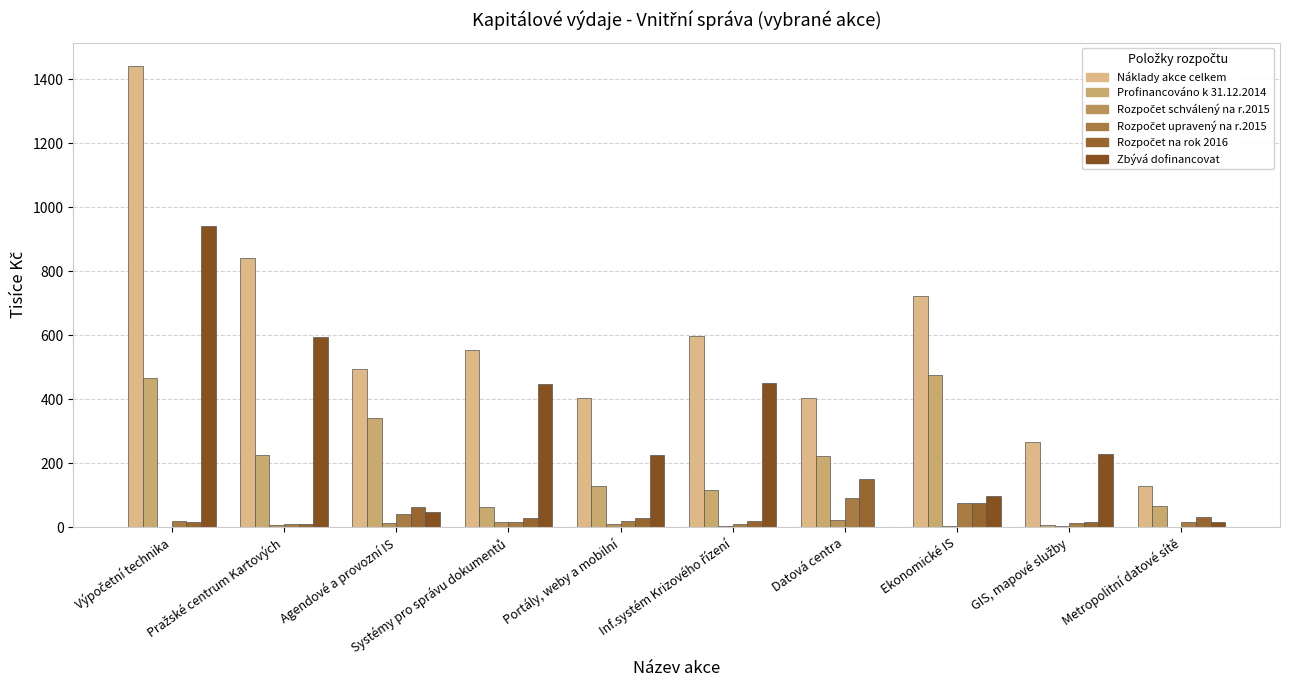

True or false: Rozpočet schválený na r.2015 has a value of 1.7 at Inf.systém Krizového řízení.

False